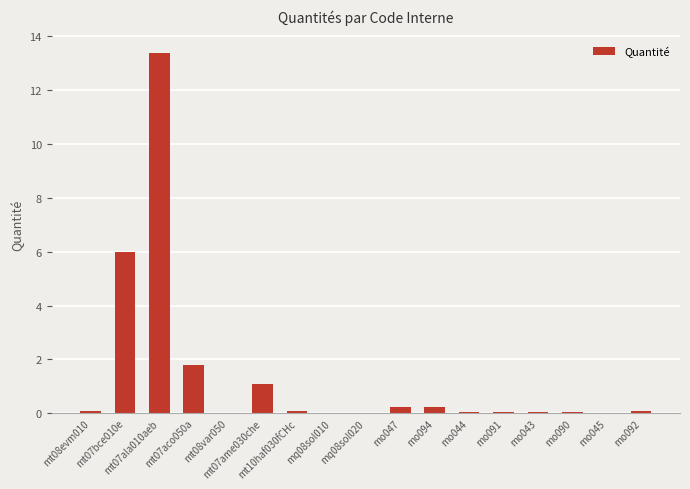

Rank the categories by value from lowest to highest.

mq08sol010, mq08sol020, mt08var050, mo045, mo043, mo090, mo044, mo091, mt10haf030fCHc, mt08evm010, mo092, mo047, mo094, mt07ame030che, mt07aco050a, mt07bce010e, mt07ala010aeb